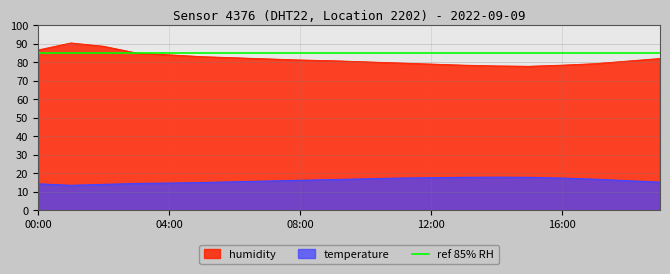

How many interior local peaks does the temperature series have?

1